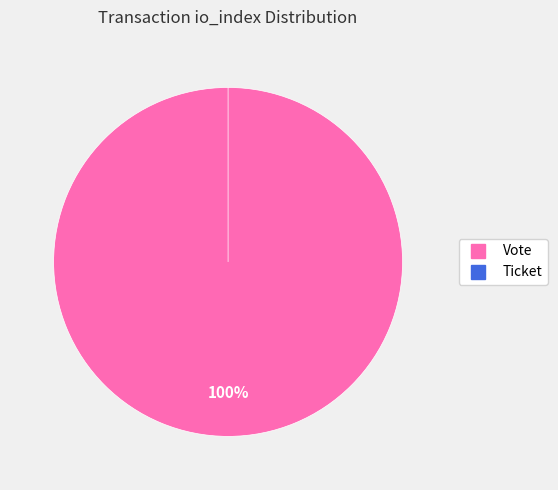

How many segments does this pie chart have?

2